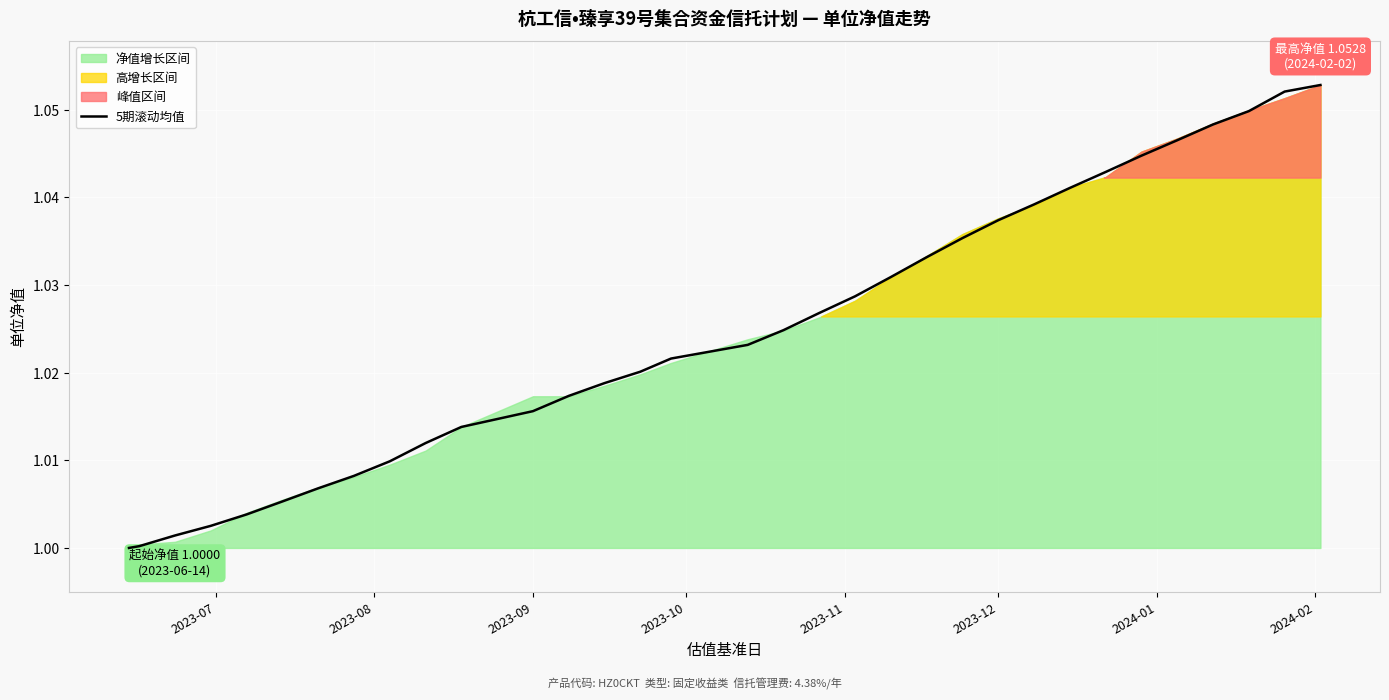

True or false: the data shows 1.5 at 21.

False